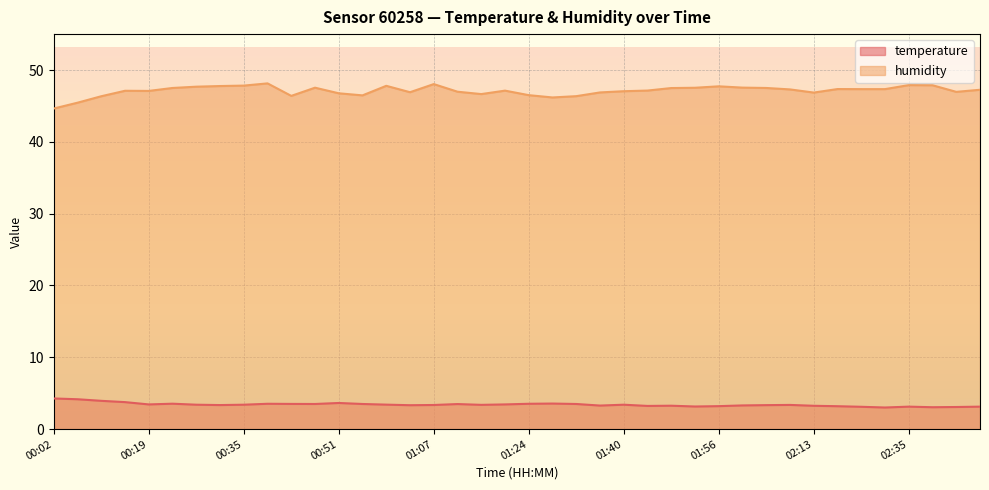

What position from the left is 00:27?

7